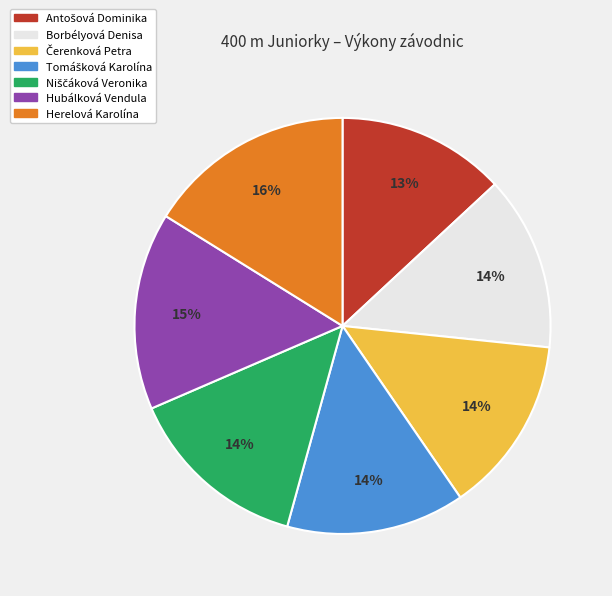

To the nearest percent, what is the difference between the largest and smallest slice percentages?

3%